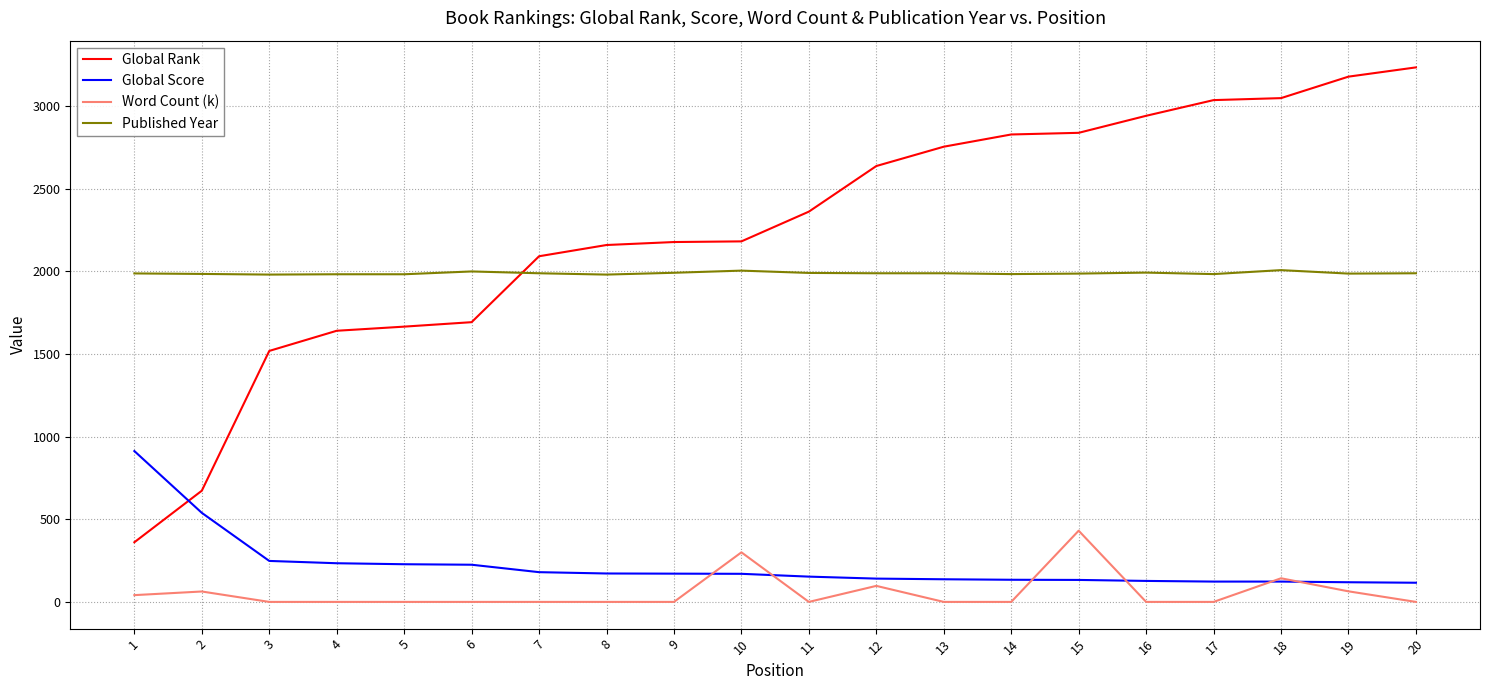

After their last crossing, which series has the higher values: Global Score or Word Count (k)?

Global Score